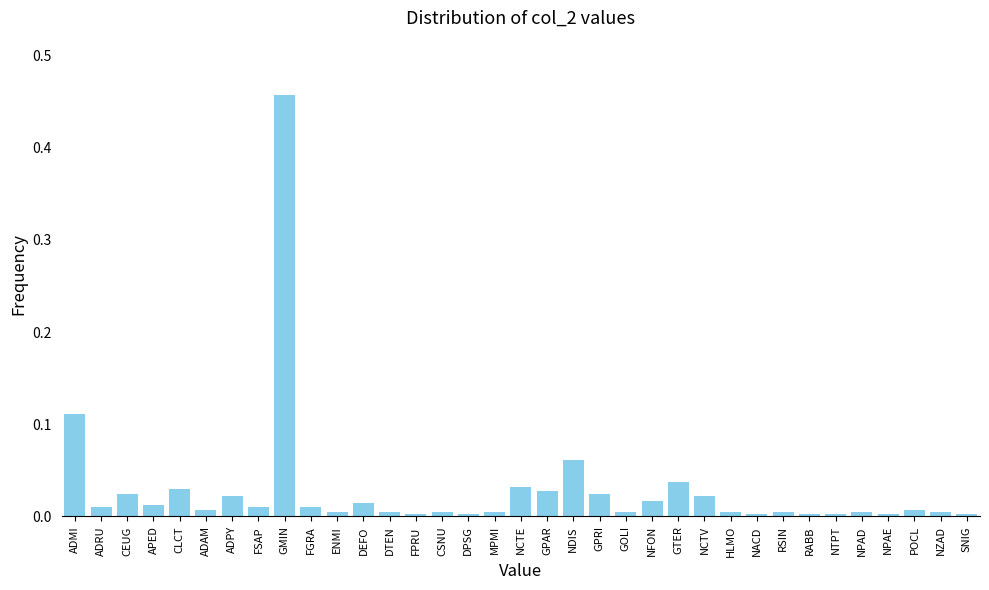

Is it true that the value at NCTE is 0.0?

True